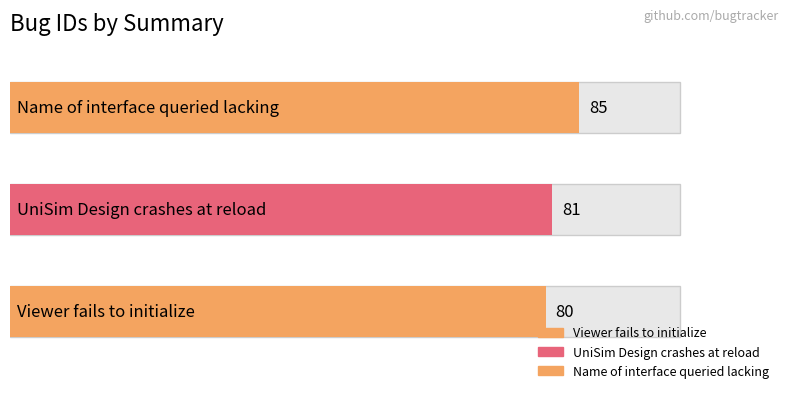

List the labels in order of value, largest first.

Name of interface queried lacking, UniSim Design crashes at reload, Viewer fails to initialize